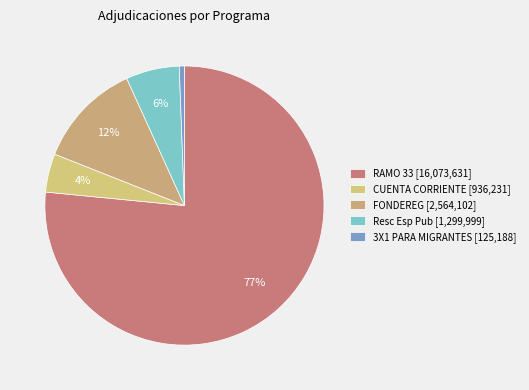

Which slice is the smallest?

3X1 PARA MIGRANTES